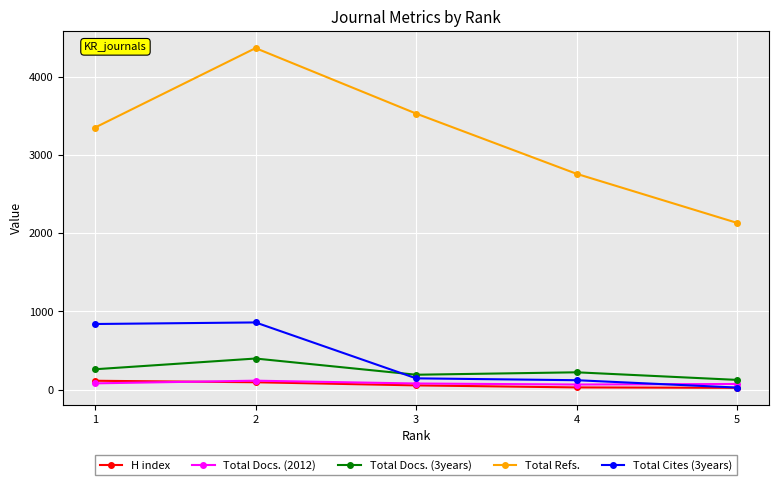

Is the value of H index at 4 greater than the value of Total Refs. at 4?

No